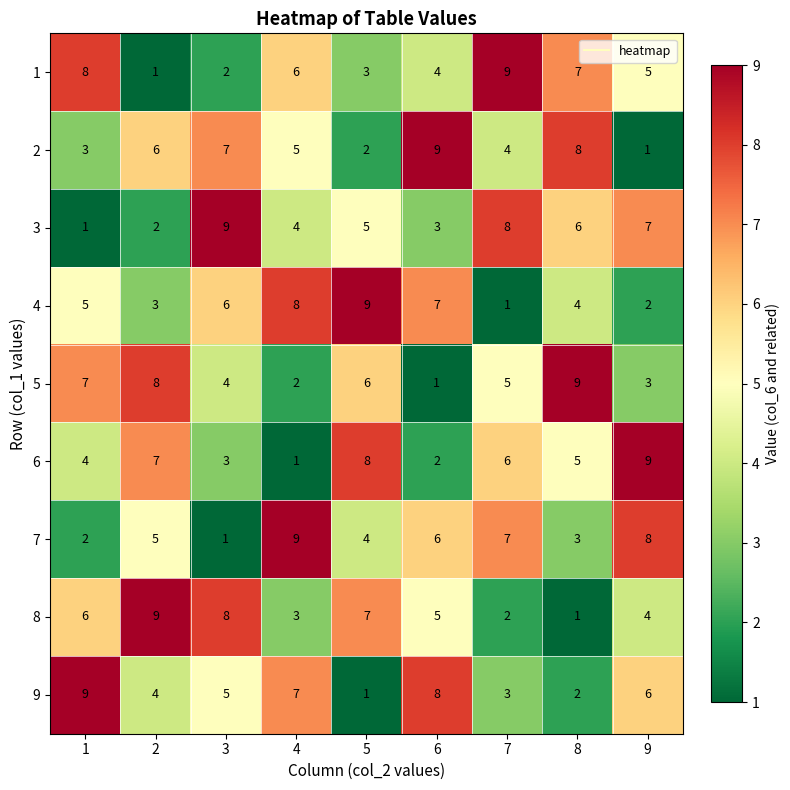

Count the 2 values in the range 3 to 7.

5